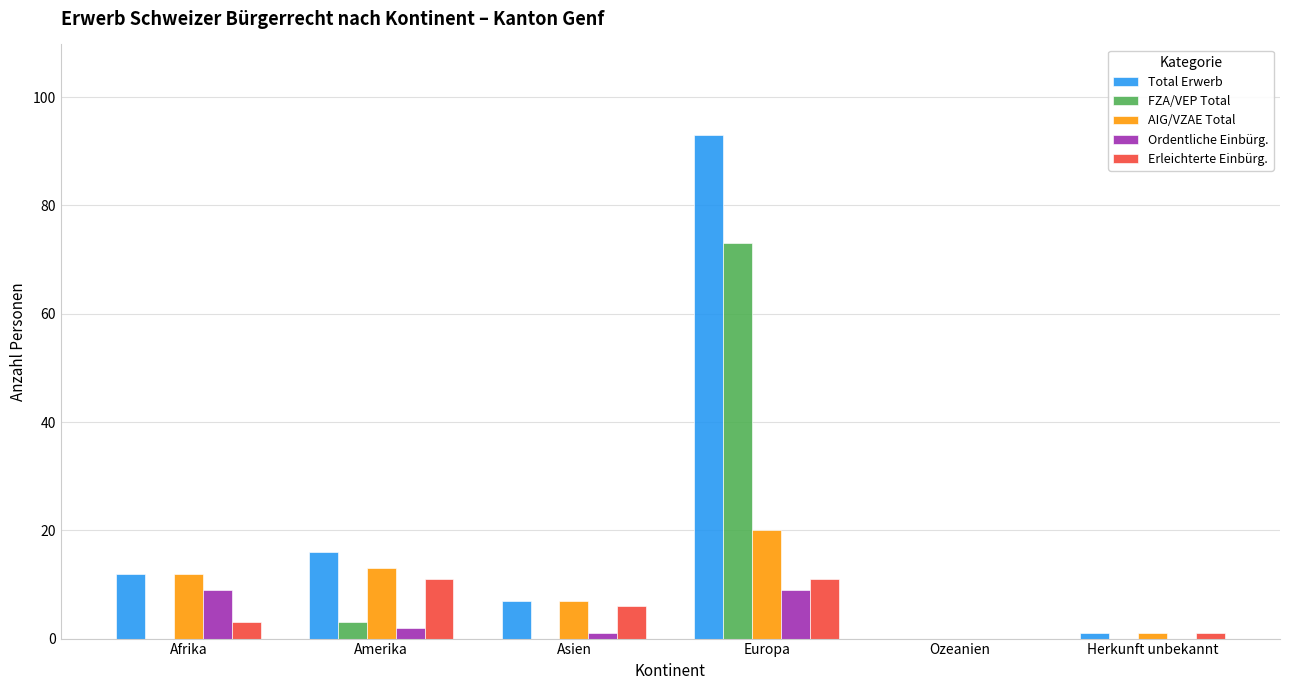

Count the number of categories in the chart.

6